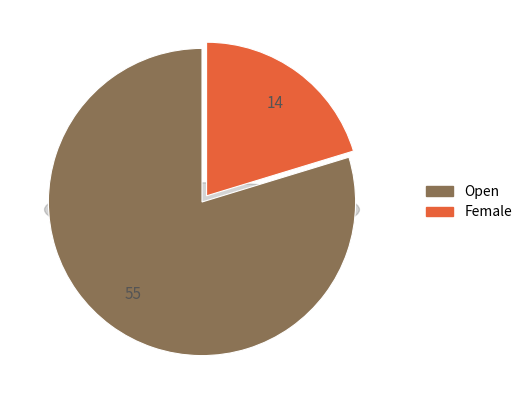

Approximately how many times larger is the value at Female compared to Open?

0.3